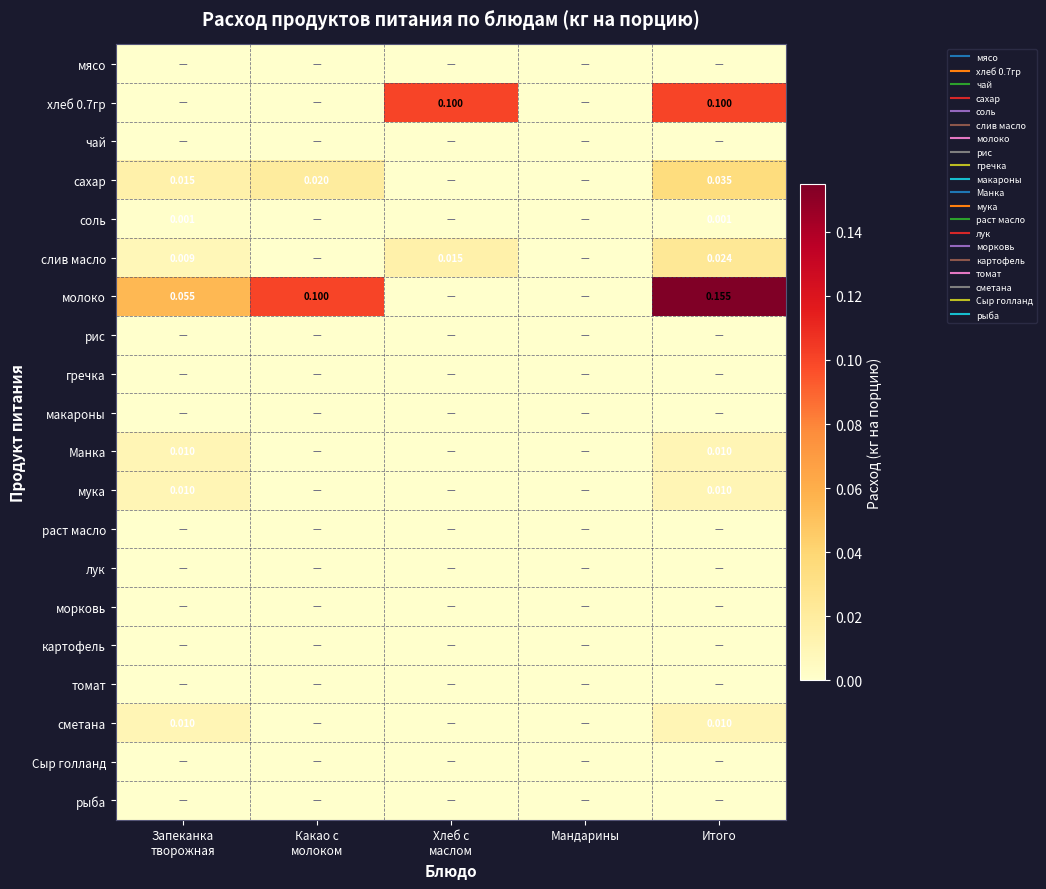

The Манка series shows 0.0 at Мандарины. True or false?

True